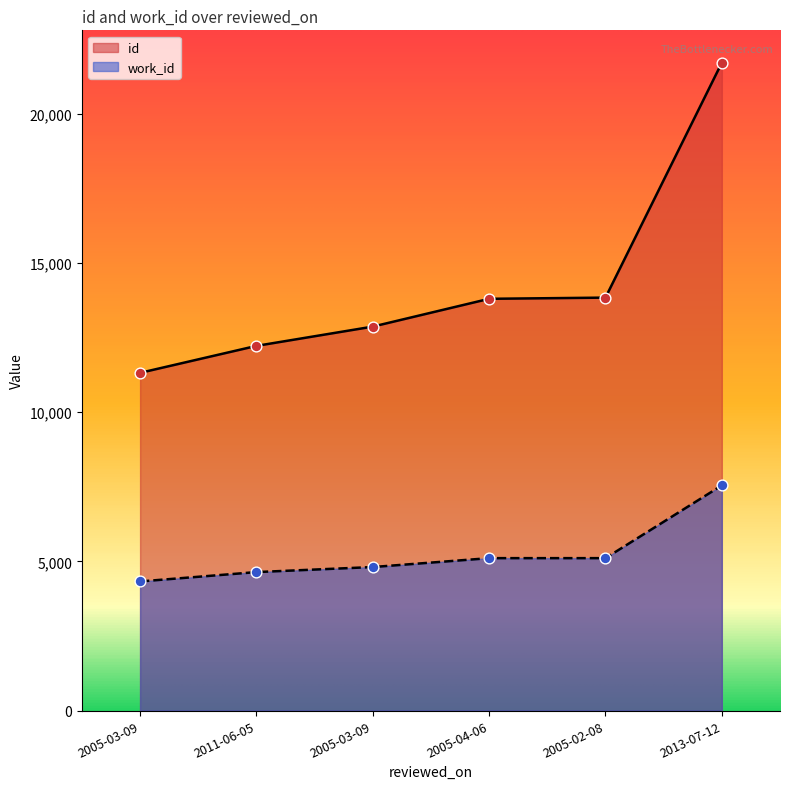

What is the total value across all series at 2013-07-12?

29243